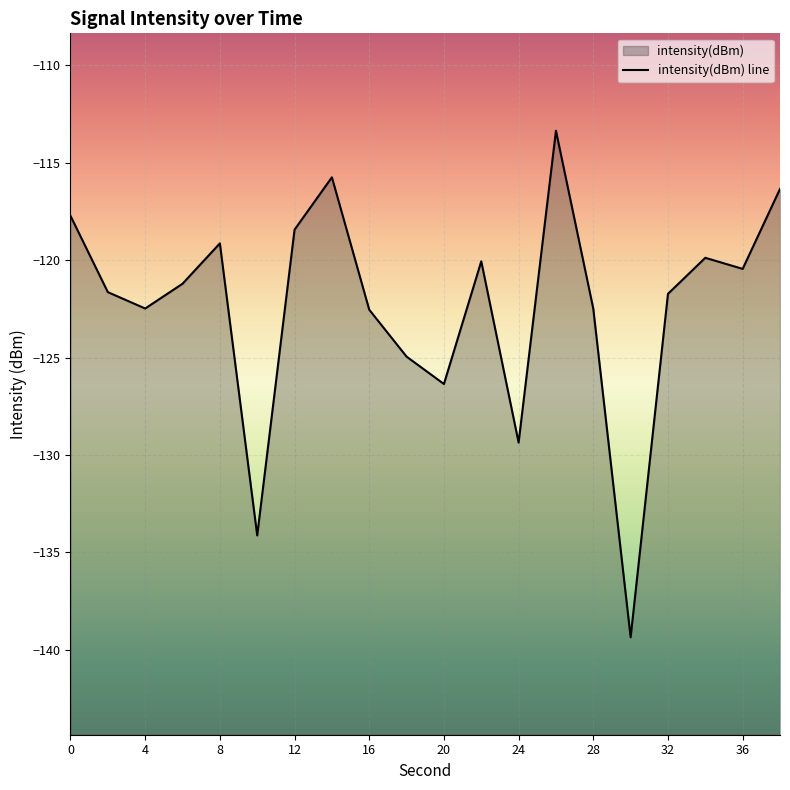

What is the average value?

-122.4